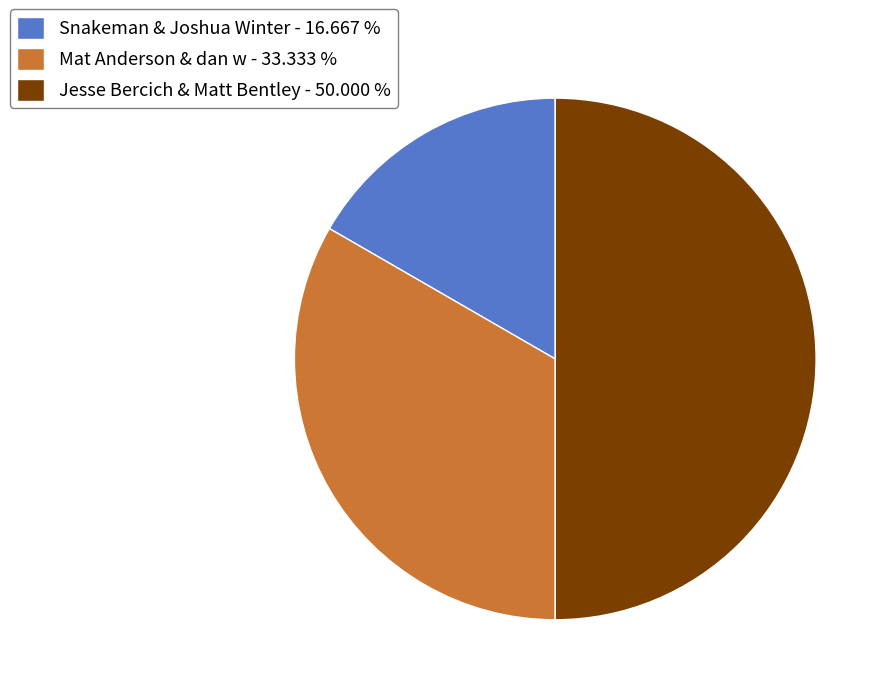

How many slices are in this pie chart?

3